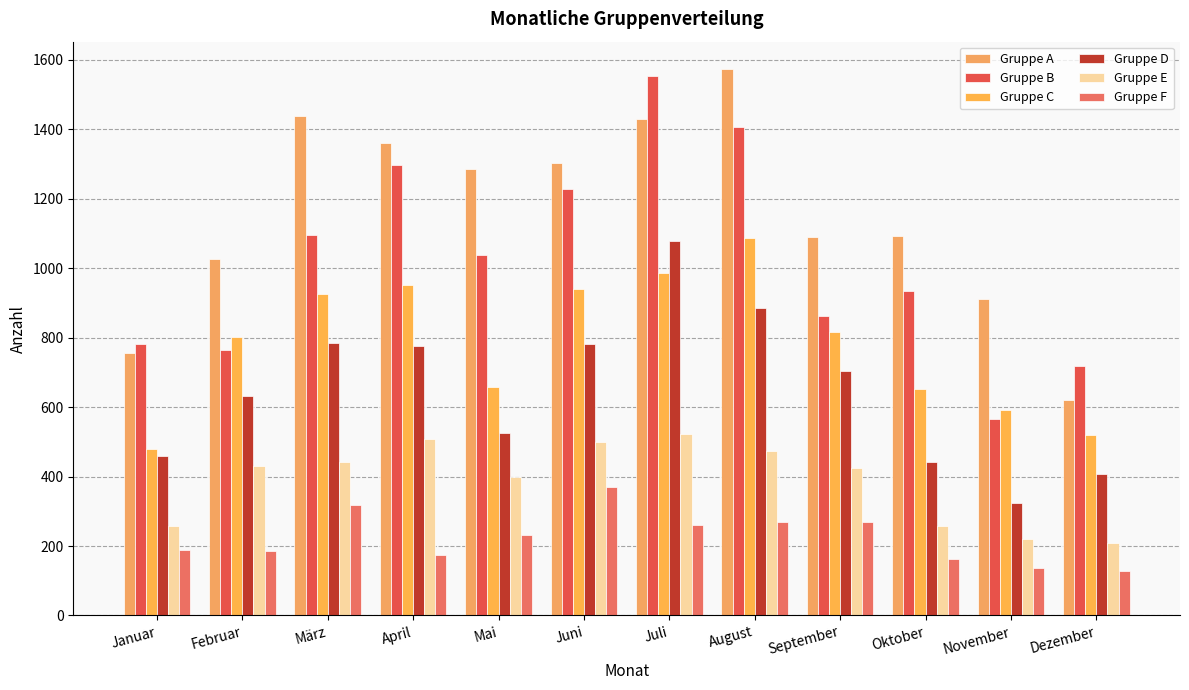

How many data points in Gruppe A are less than 1287?

6